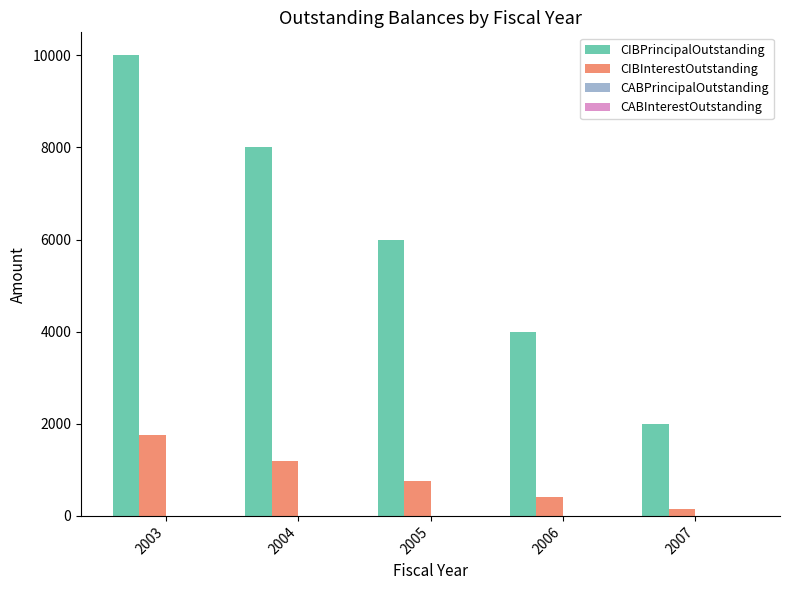

What is the spread (max minus min) of values at 2006?

3600